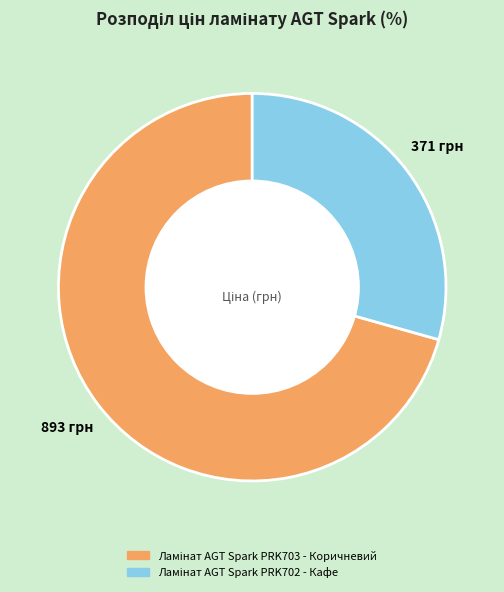

Is there a majority slice in this chart?

Yes